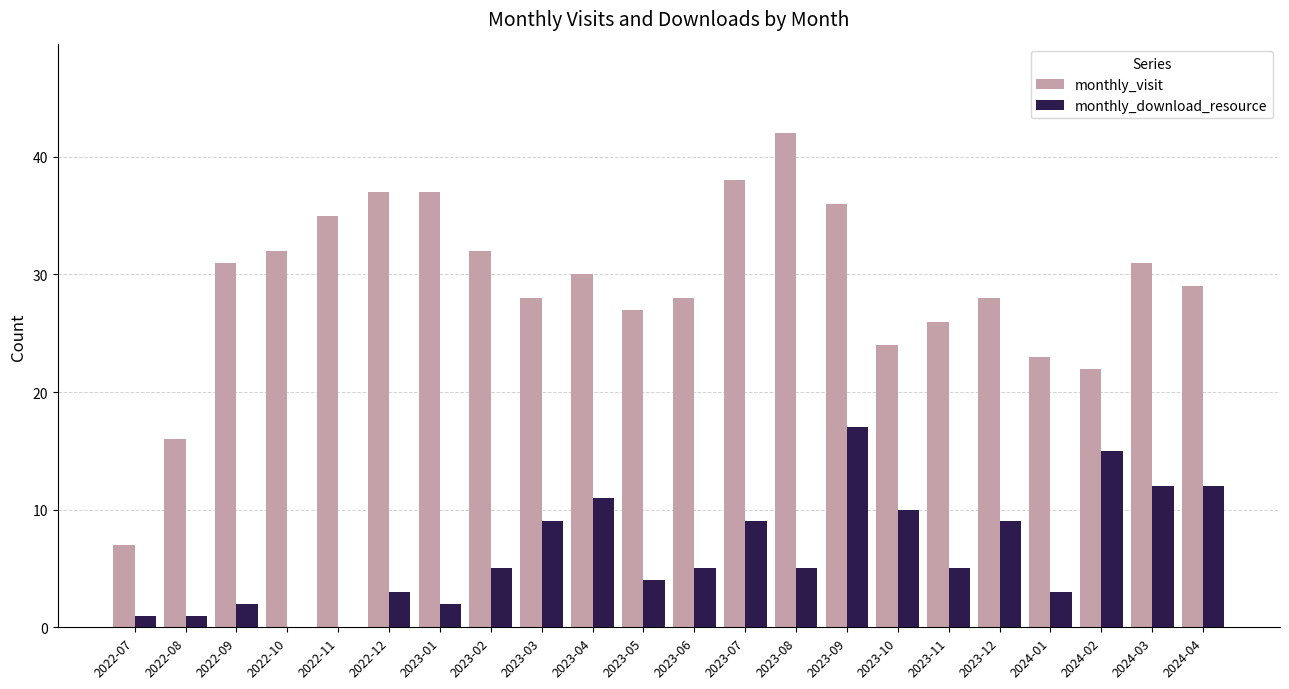

What is the total value across all series at 2022-11?

35